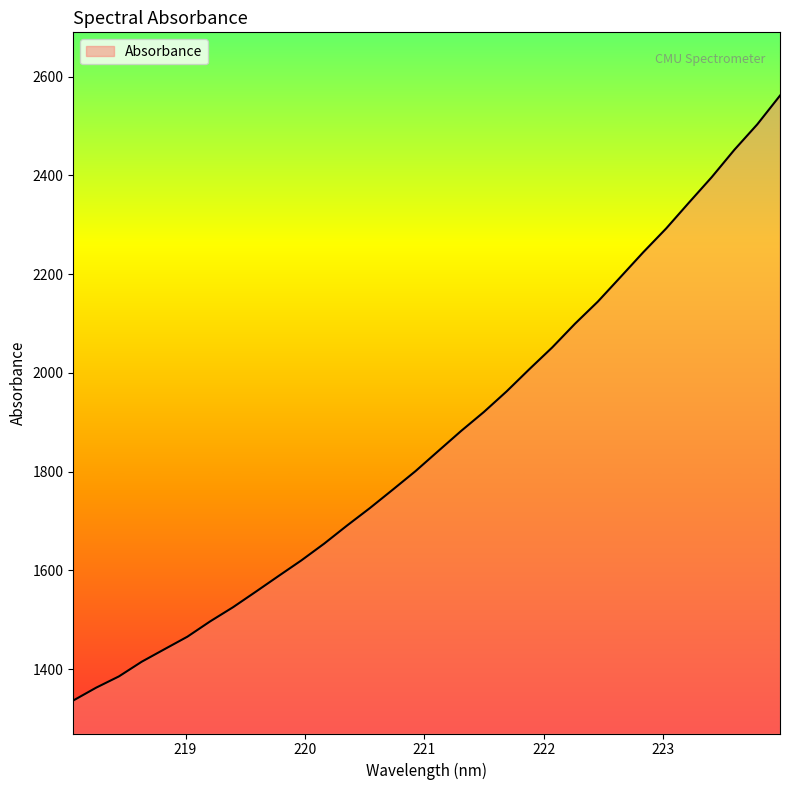

What is the greatest value displayed?

2561.8